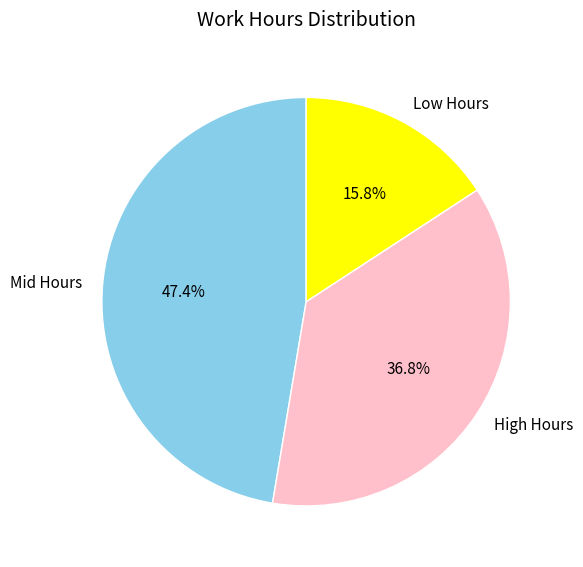

What is the total percentage of High Hours and Low Hours?

52.6%